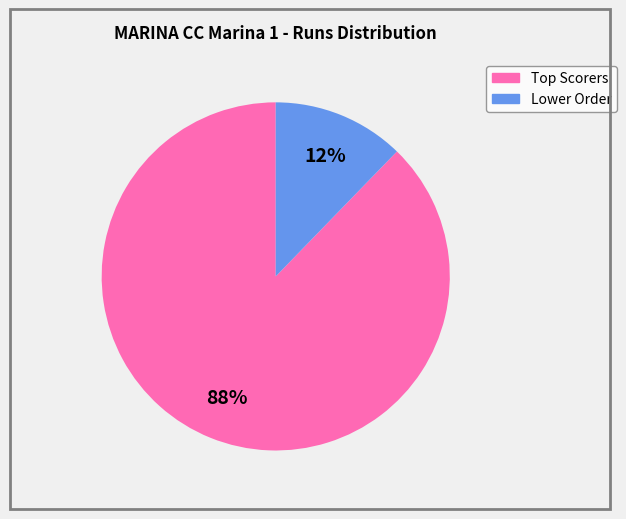

Is there a majority slice in this chart?

Yes